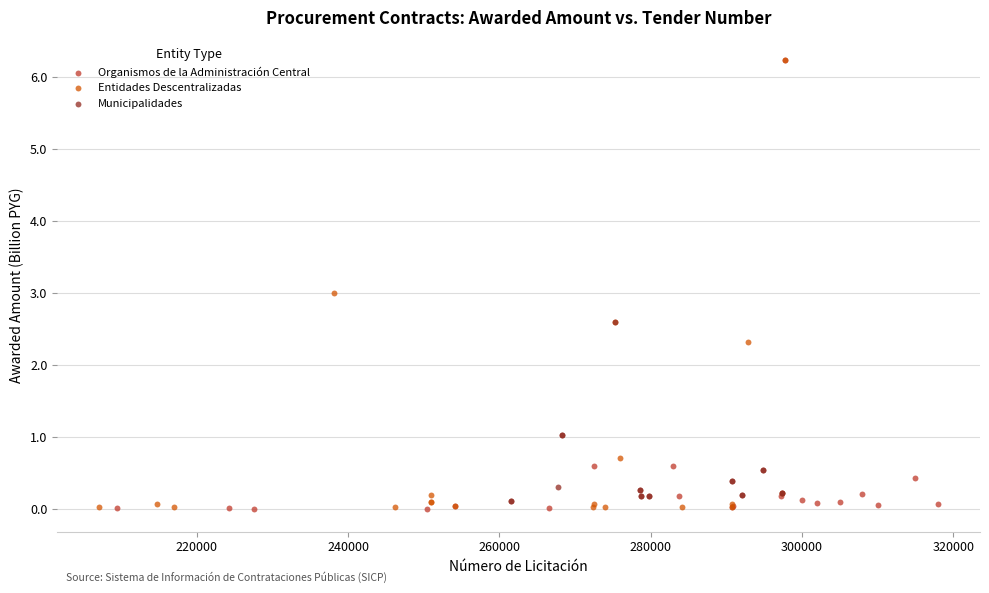

What are all the series names shown in the legend?

Organismos de la Administración Central, Entidades Descentralizadas, Municipalidades